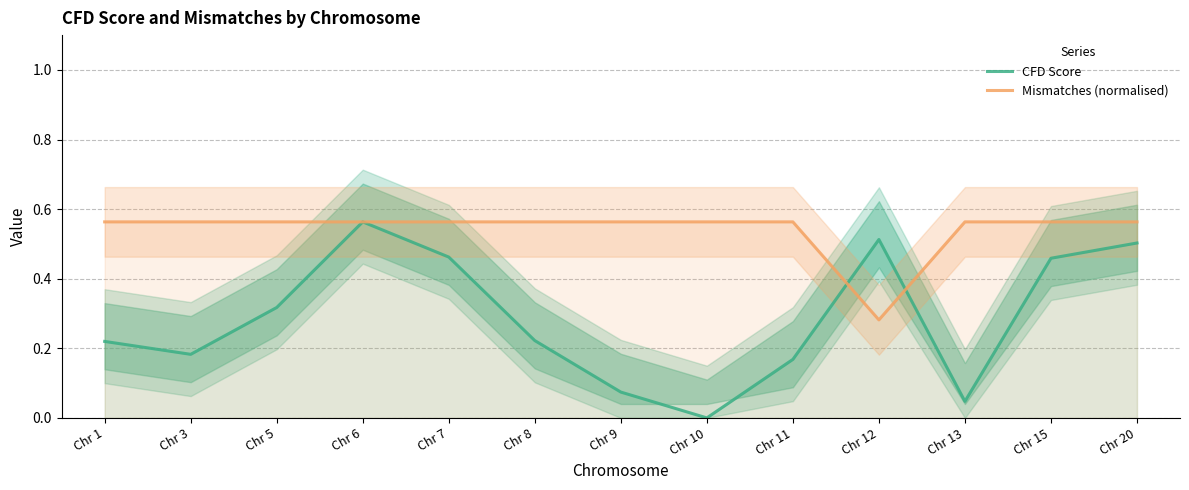

The value of CFD Score at Chr 7 is 0.5. True or false?

True